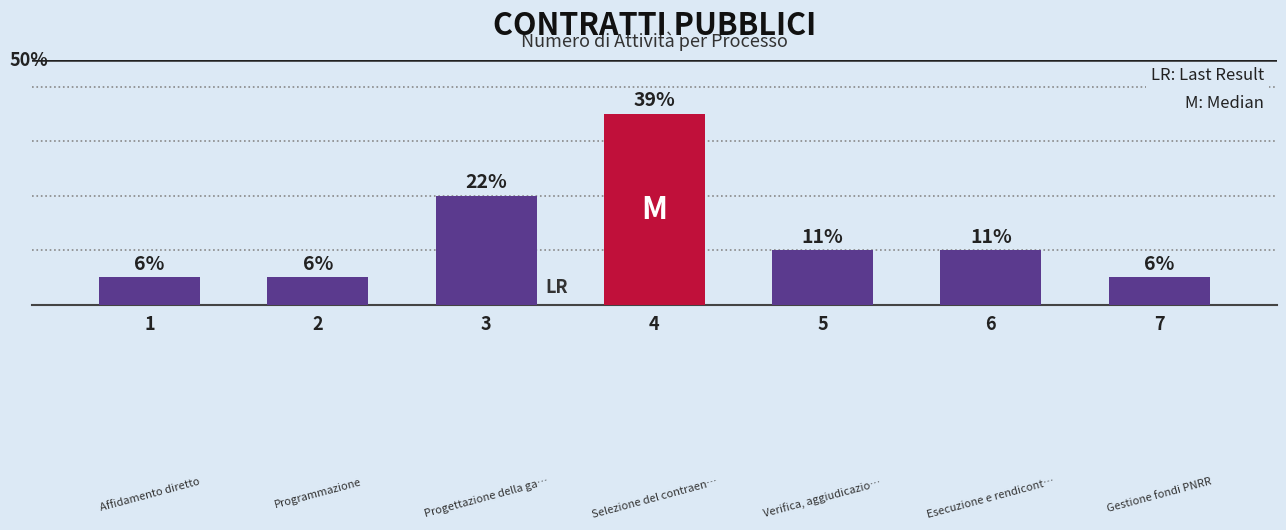

What is the change in value from 3 to 7?

-3